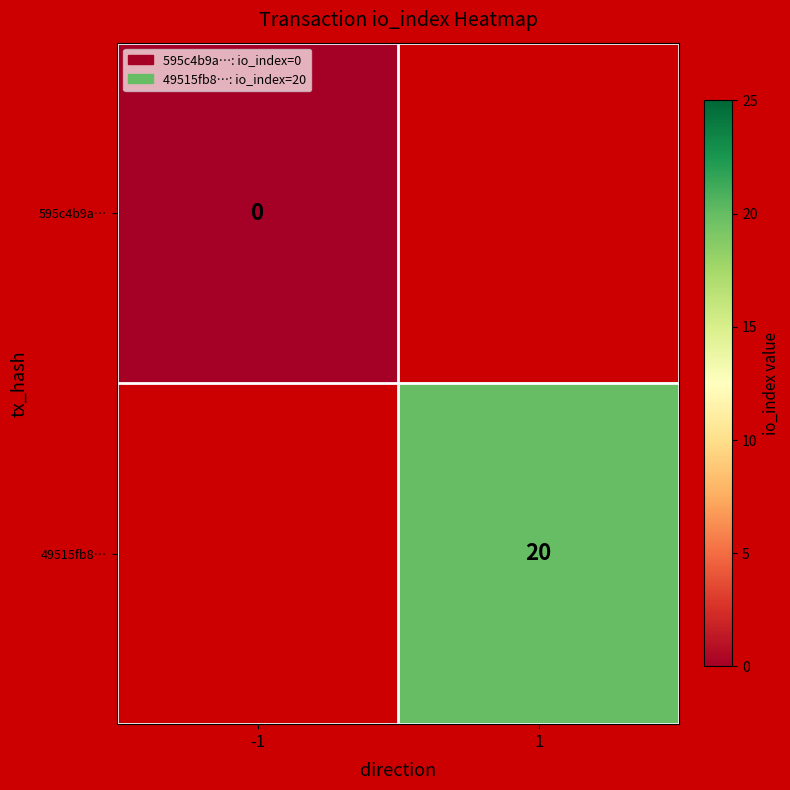

Is it true that 49515fb8… equals 33.5 at 1?

False